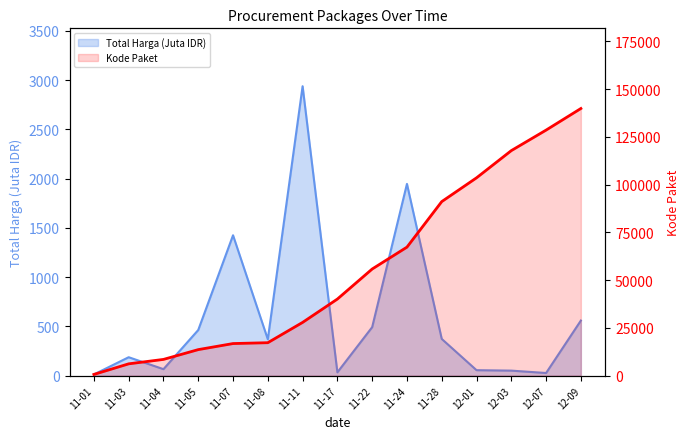

Which series has the widest spread of values?

Kode Paket